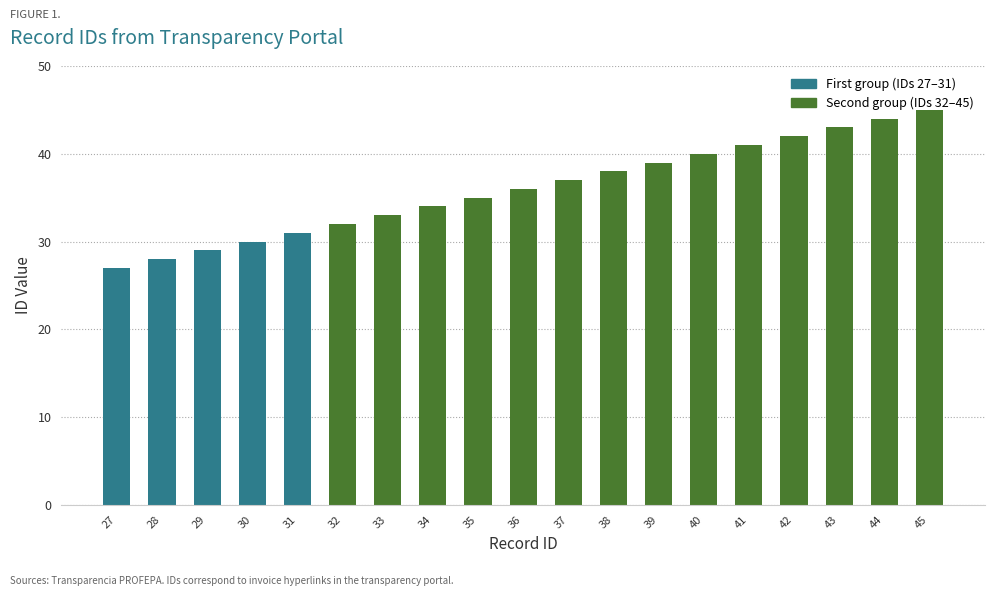

Reading right to left, extract all data points from this chart.

45	44	43	42	41	40	39	38	37	36	35	34	33	32	31	30	29	28	27